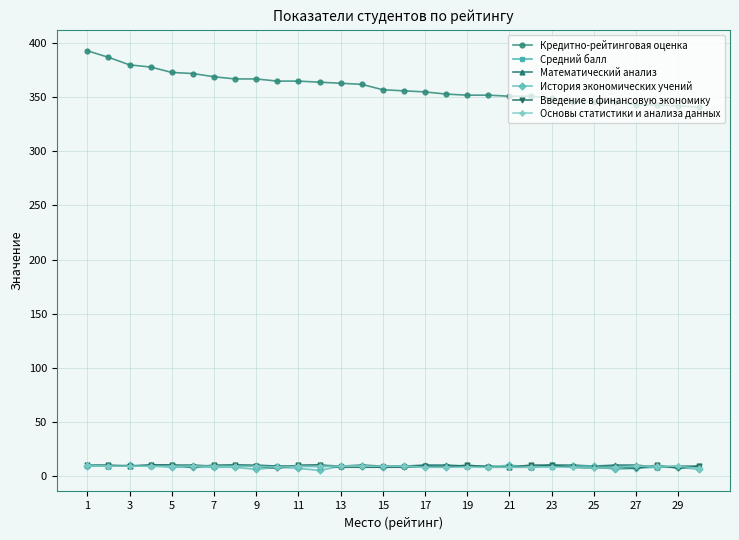

True or false: Введение в финансовую экономику and Кредитно-рейтинговая оценка intersect in this chart.

False